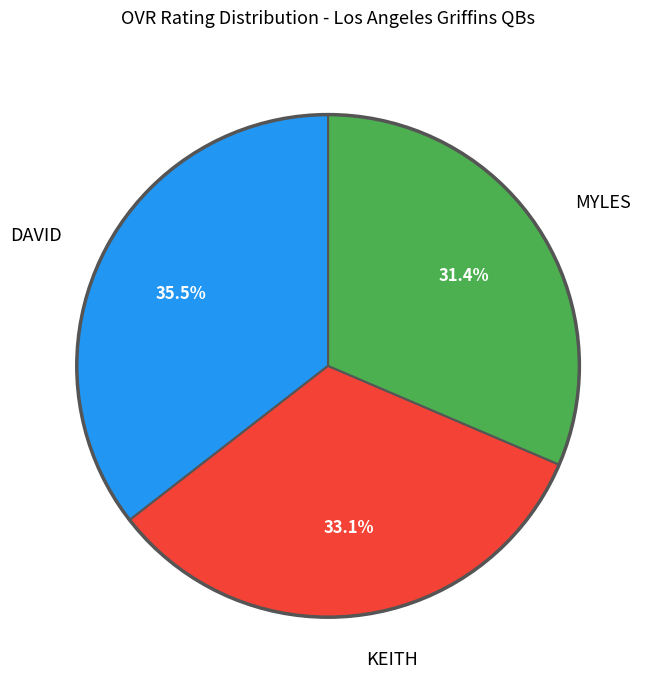

Is there a majority slice in this chart?

No